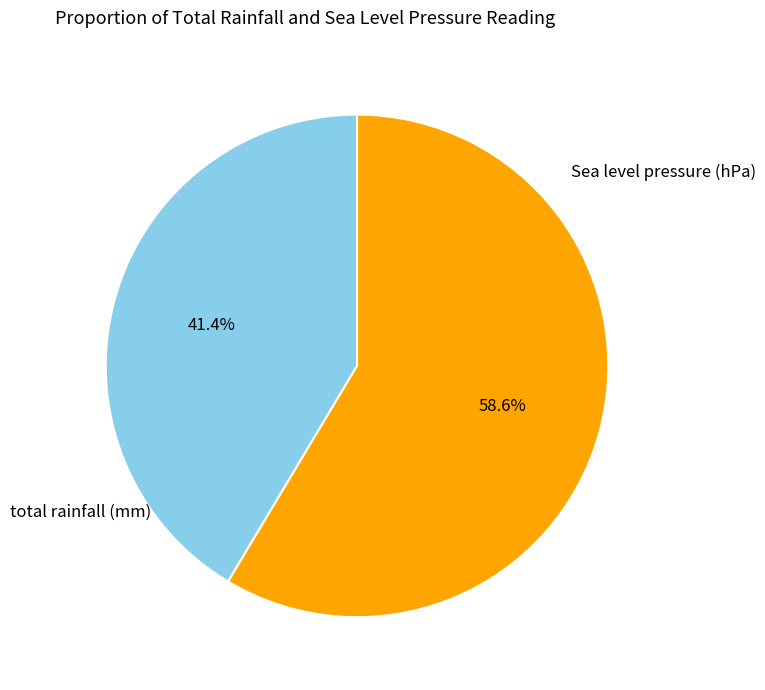

Is there any slice that represents more than half of the pie?

Yes